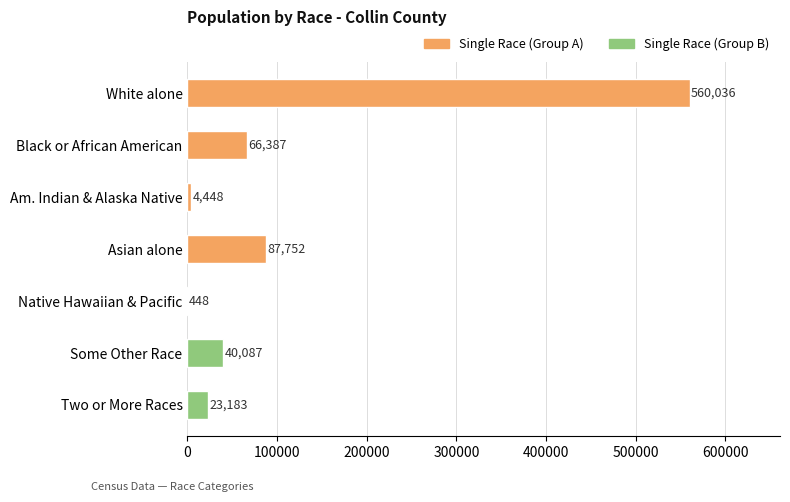

Which has a higher value, White alone or Asian alone?

White alone